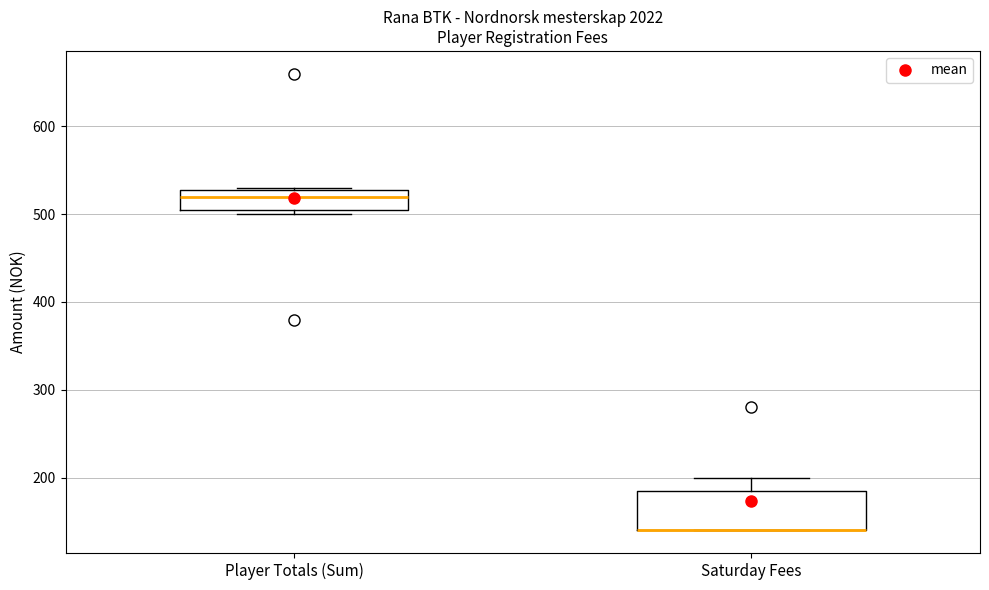

Reading left to right, transcribe this box plot: for each box, give where its median line is, the range the box spans, and where its two whiskers end, as read against the y-axis. The values are not printed on the chart, so give them approximately, as read against the axis.

Player Totals (Sum): median 520, box 510 to 530, whiskers 500 to 530
Saturday Fees: median 140 (drawn on the box's lower edge), box 140 to 190, whiskers 140 to 200